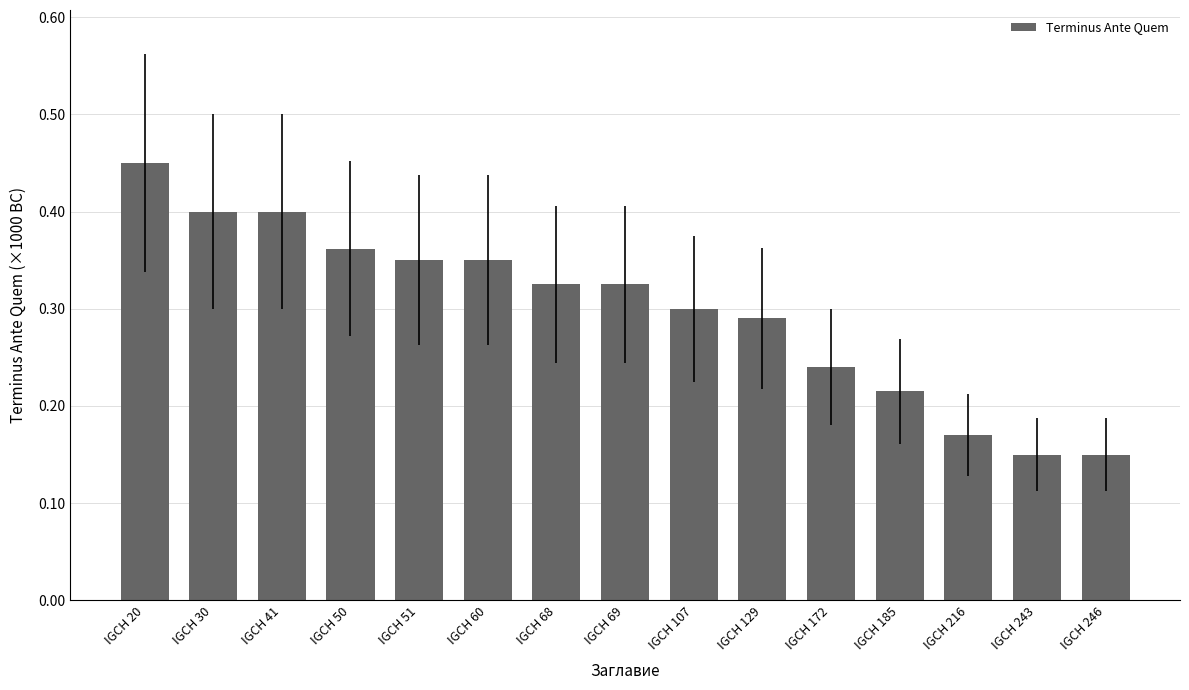

Count the values in the range 0 to 1.

15